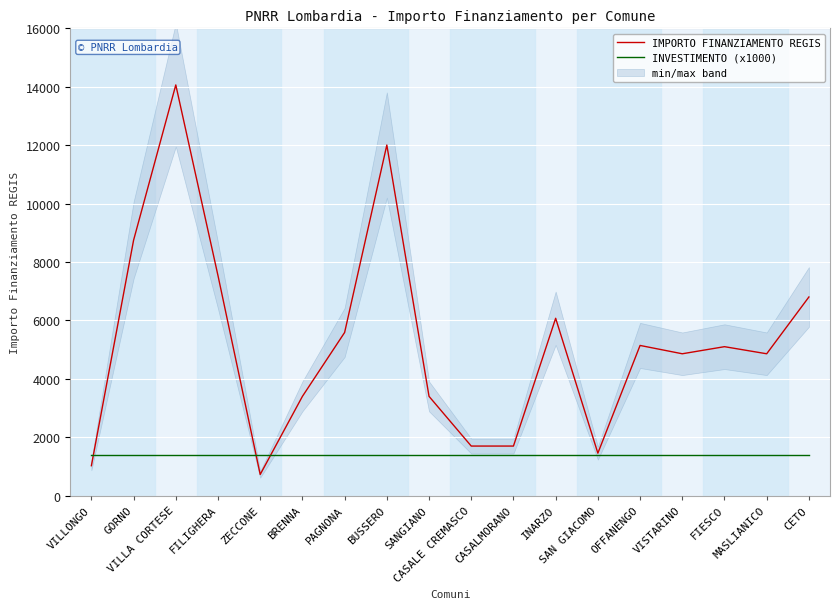

At which label does INVESTIMENTO (x1000) reach its minimum?

VILLONGO